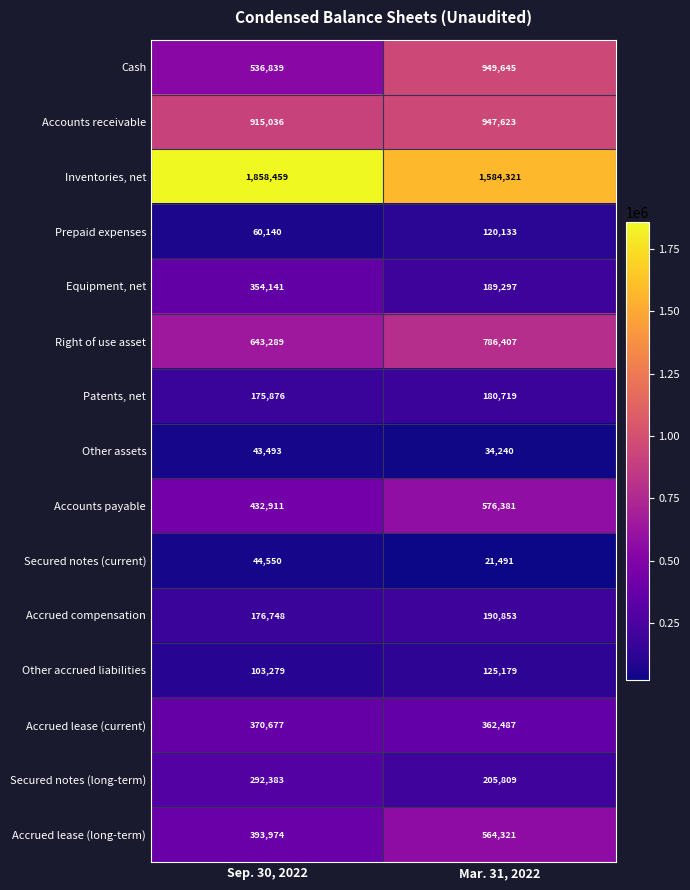

What is the difference between the Inventories, net values at Mar. 31, 2022 and Sep. 30, 2022?

274138